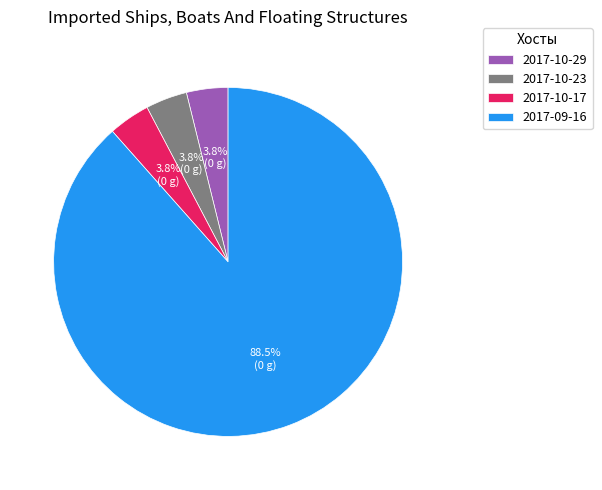

Combined, do 2017-10-17 and 2017-09-16 account for over 50%?

Yes